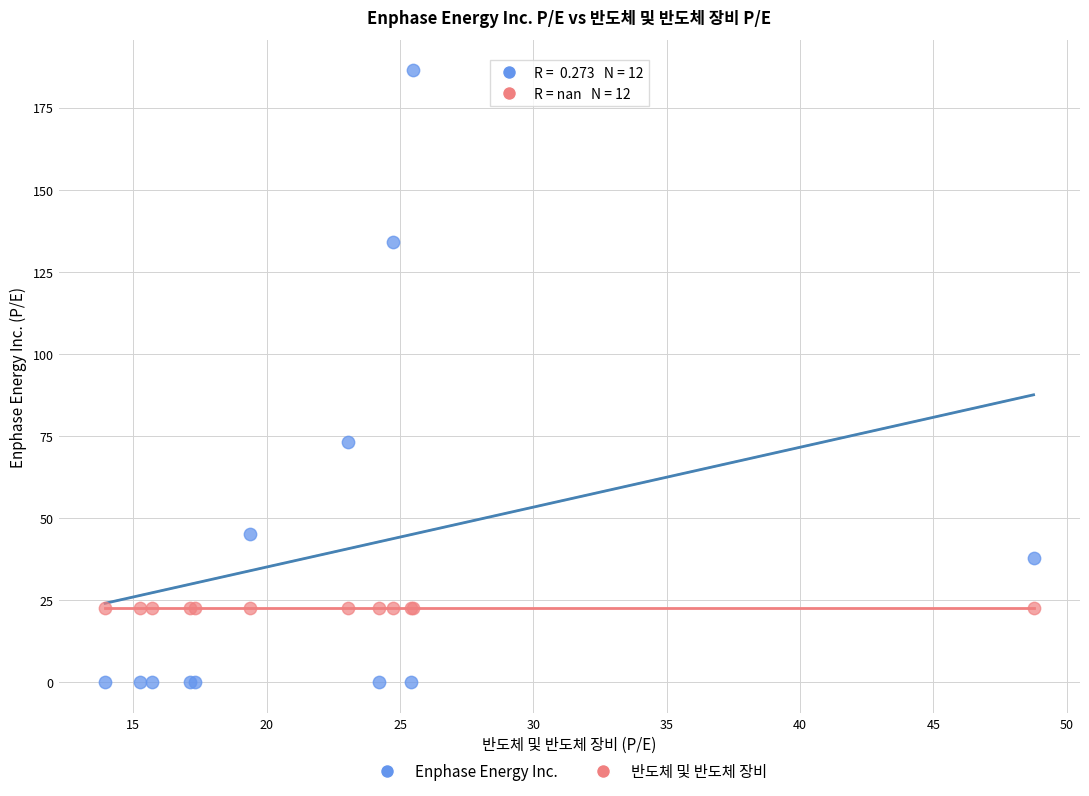

What are all the series names shown in the legend?

Enphase Energy Inc., 반도체 및 반도체 장비